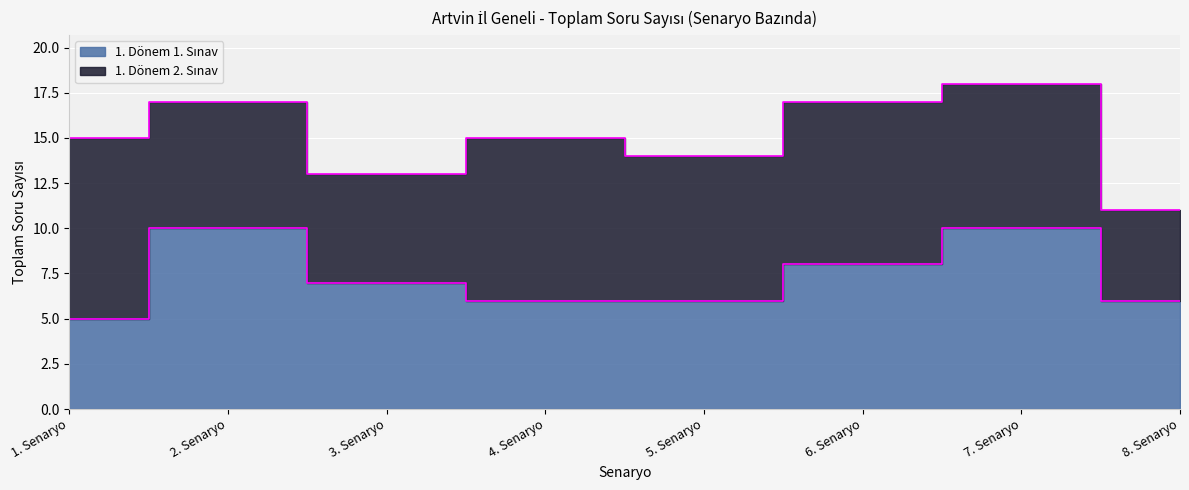

The value at 5. Senaryo is 10. True or false?

False